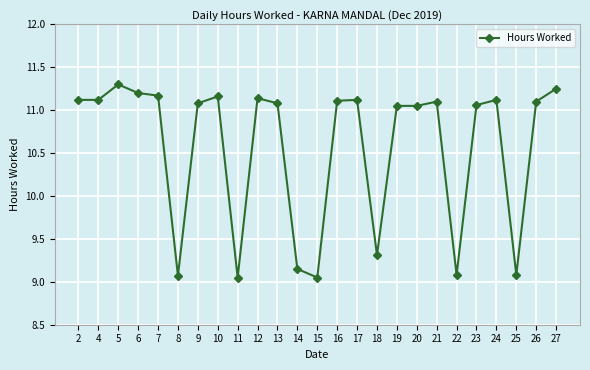

What is the average value?

10.6